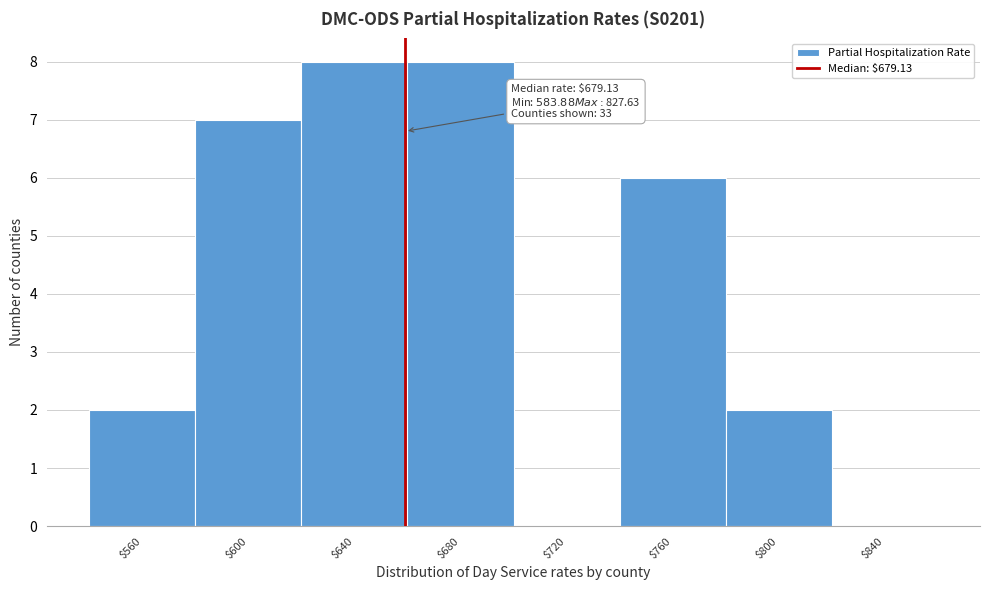

What is the maximum value shown in the chart?

8